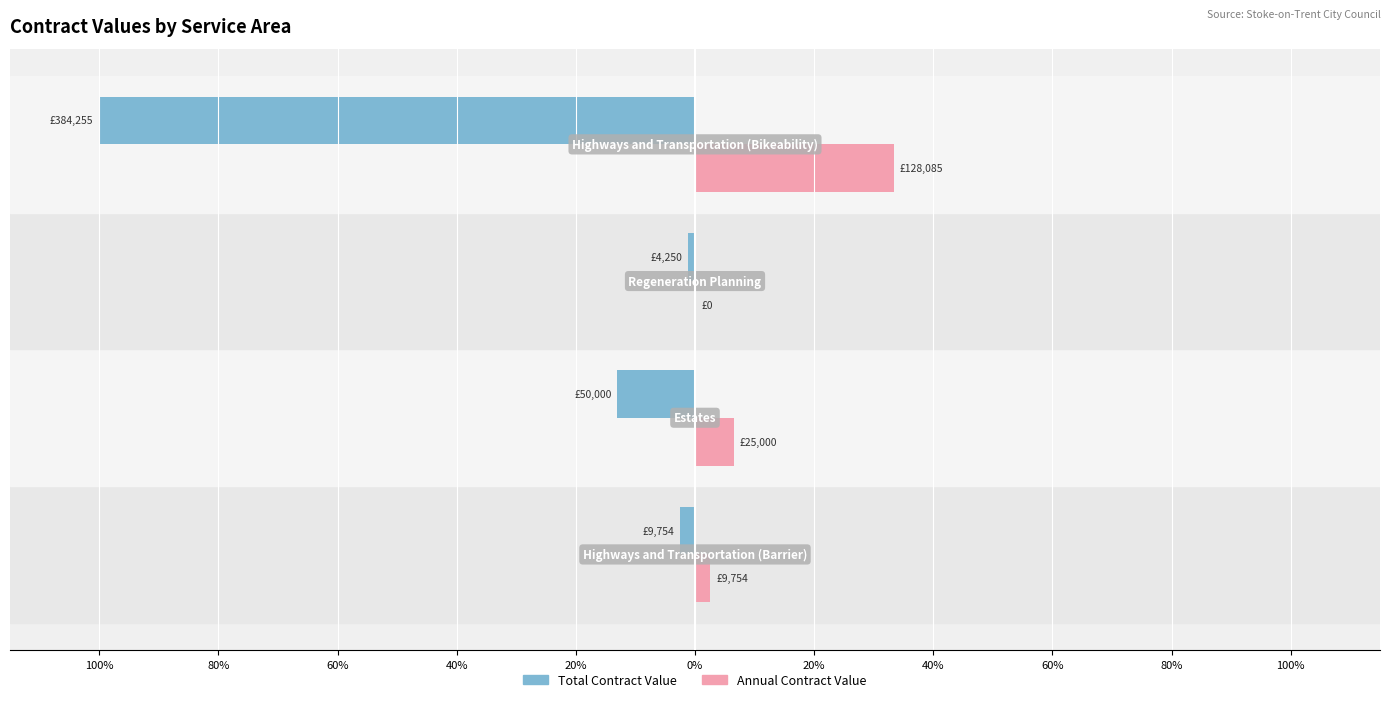

What are all the series names shown in the legend?

Total Contract Value, Annual Contract Value